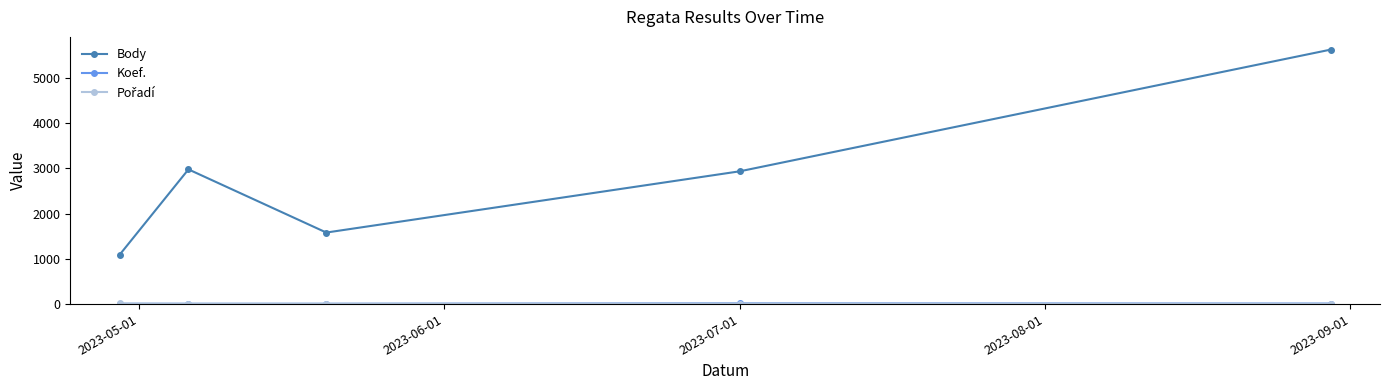

How many categories are shown in the chart?

5